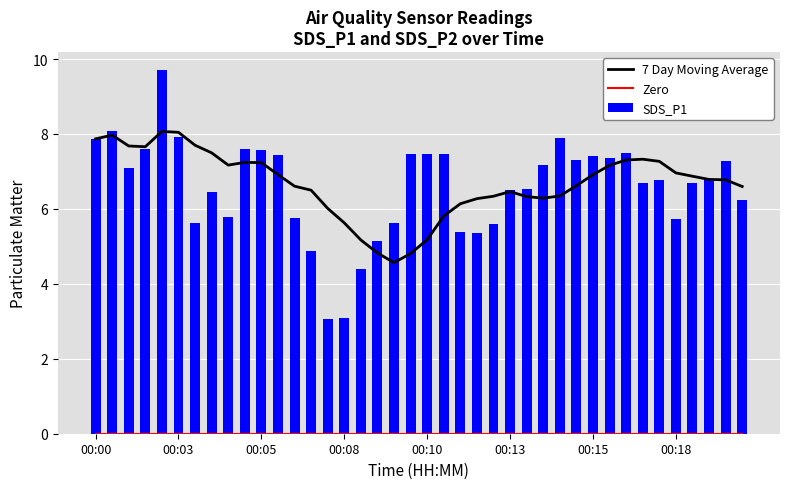

What is the value of the SDS_P1 bar at the 17th from the left?

4.4